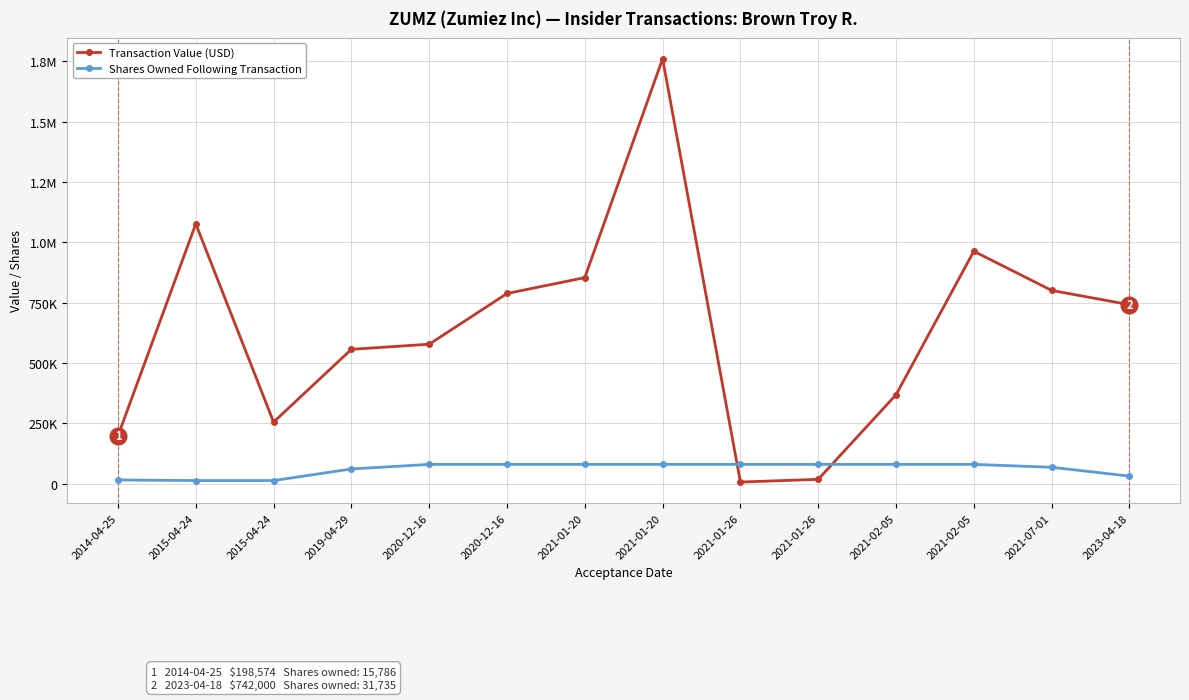

What is the average value of the Transaction Value (USD) series?

640778